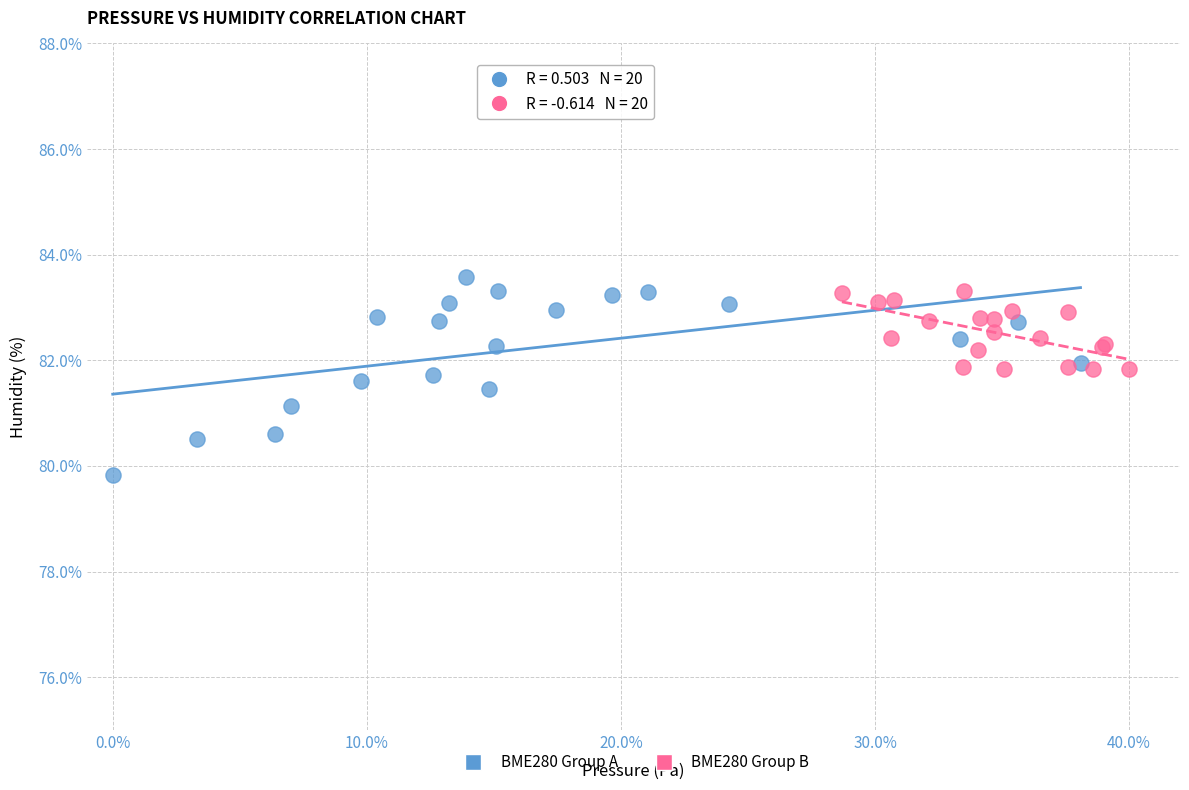

Which series reaches the maximum Y coordinate?

BME280 Group A